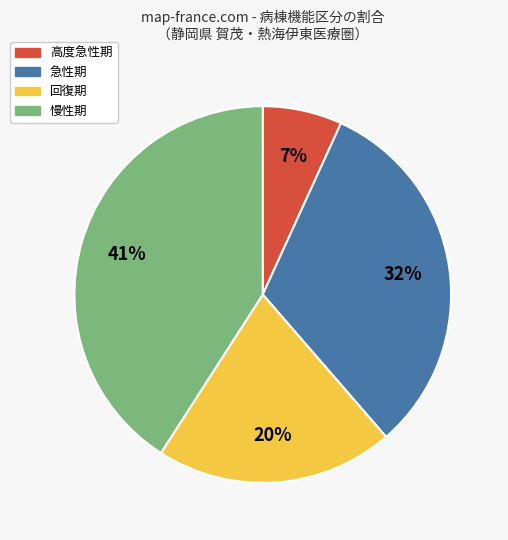

Do 高度急性期 and 回復期 together represent more than half of the pie?

No